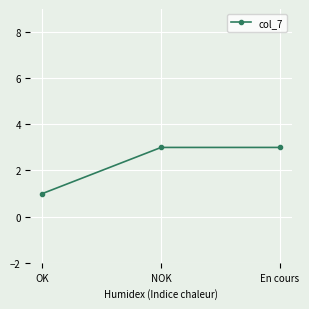

Count the values in the range 1 to 3.

3